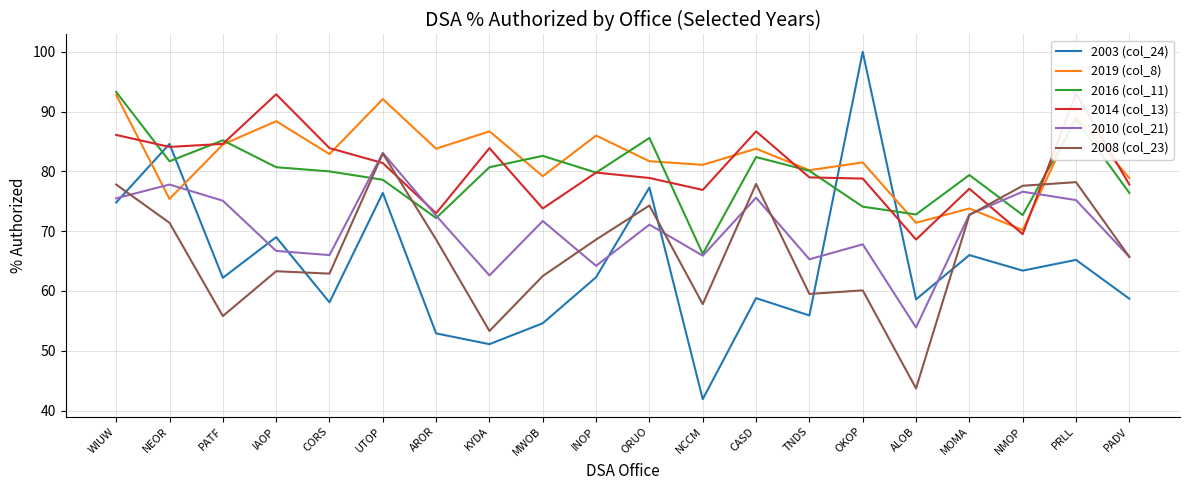

Which series has the largest total across all categories?

2019 (col_8)